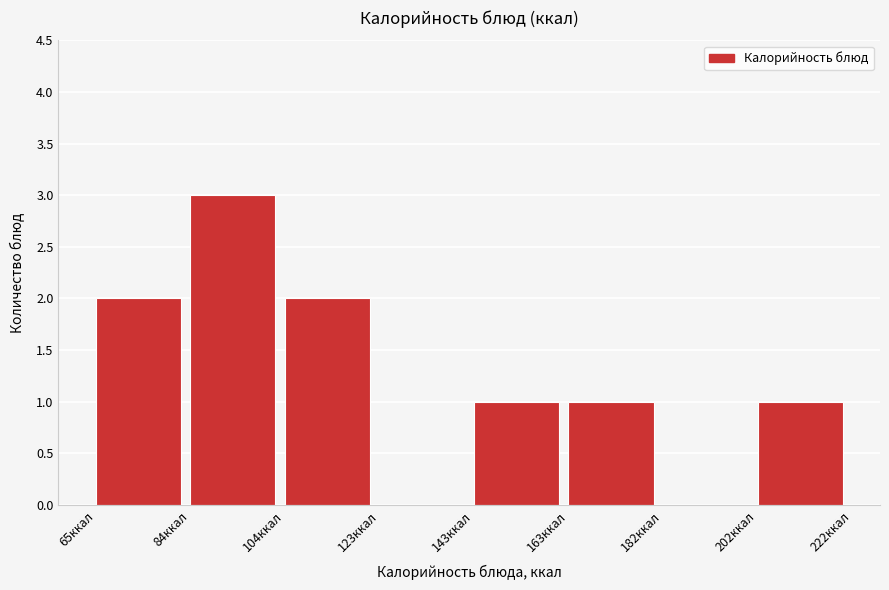

Reading left to right, list every bar in this chart as the range it spans on the x-axis followed by its height. Neither the bar edges nor the heights are printed on the chart, so give them approximately, as read against the axes.

66 to 84: 2
84 to 104: 3
104 to 124: 2
124 to 144: 0
144 to 164: 1
164 to 182: 1
182 to 202: 0
202 to 222: 1